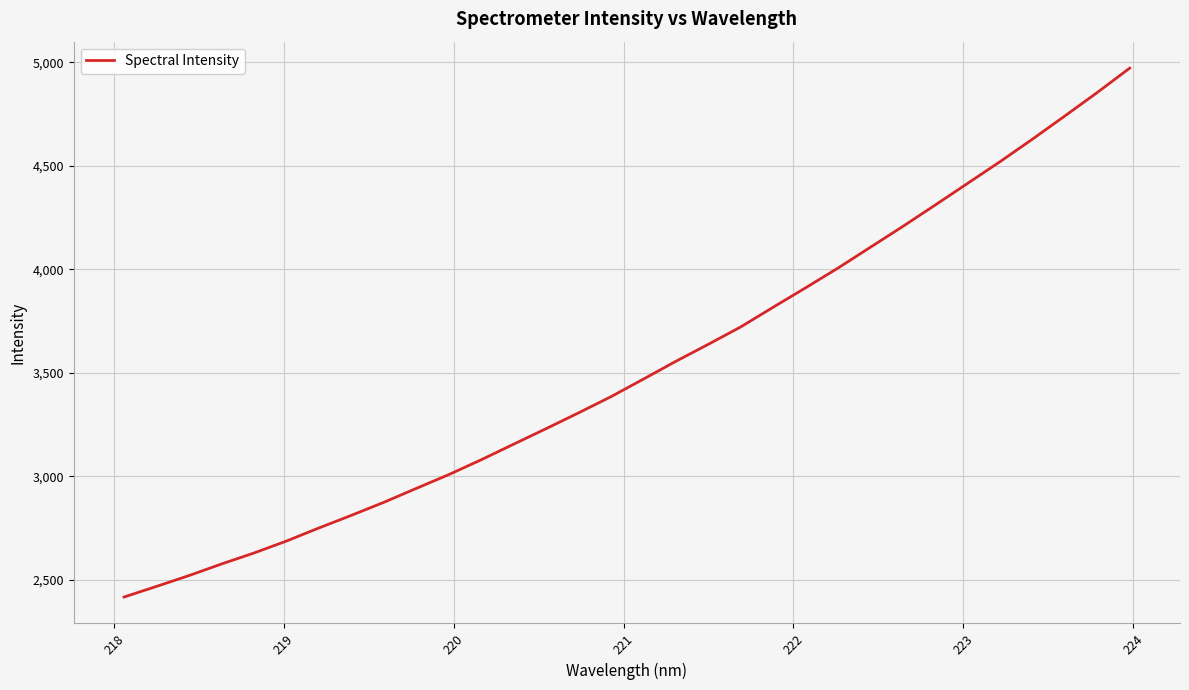

What is the maximum value shown in the chart?

4971.2